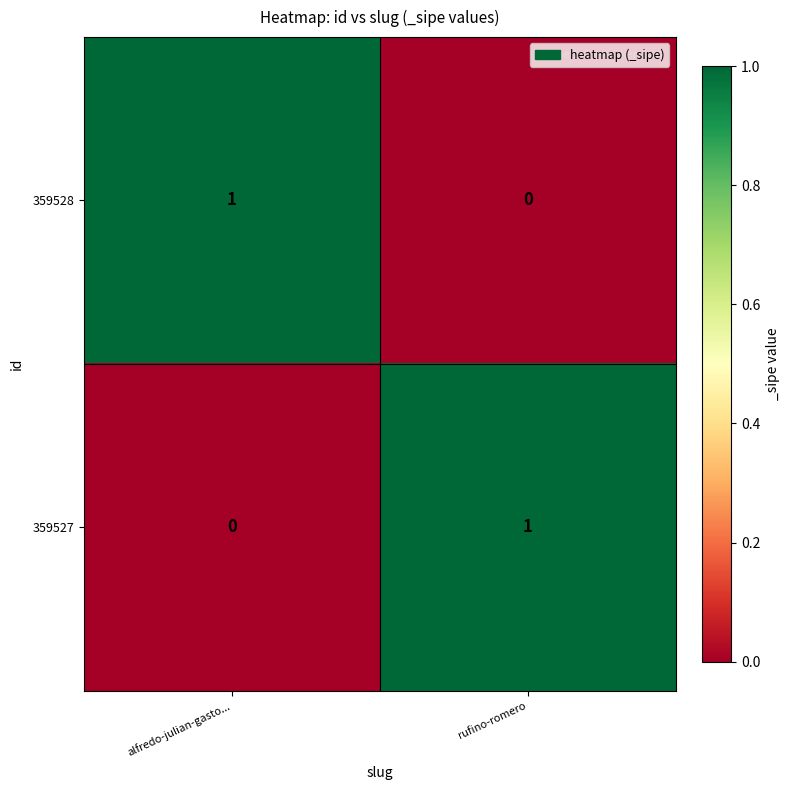

List the labels in order of 359527 value, smallest first.

alfredo-julian-gasto..., rufino-romero